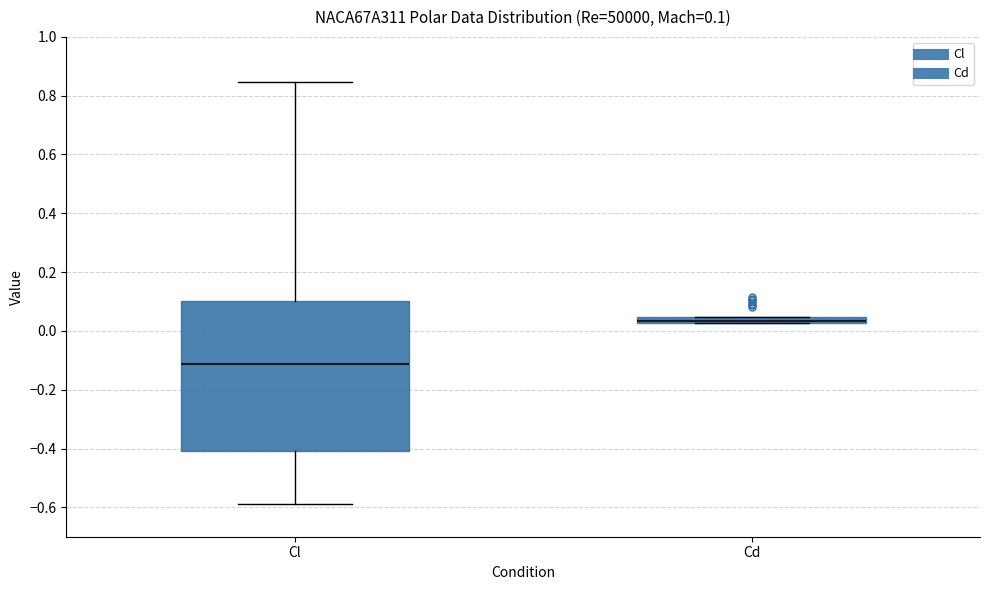

Which box is the tallest, from its lower edge to its upper edge?

Cl